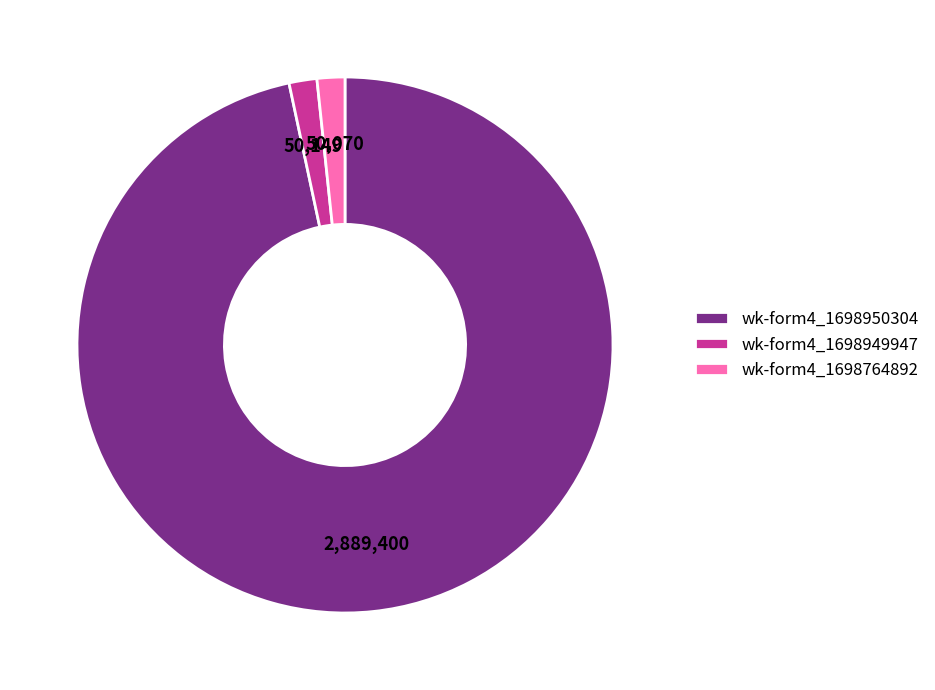

What is the largest slice in the pie chart?

wk-form4_1698950304